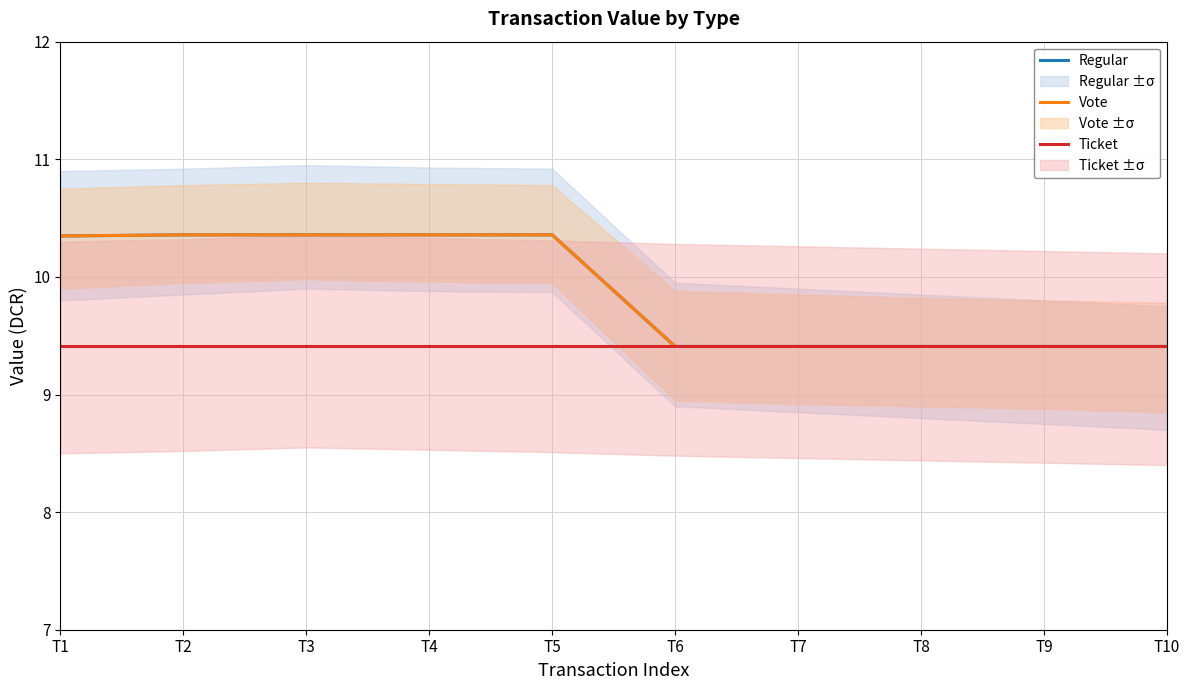

Which series has the largest total across all categories?

Regular